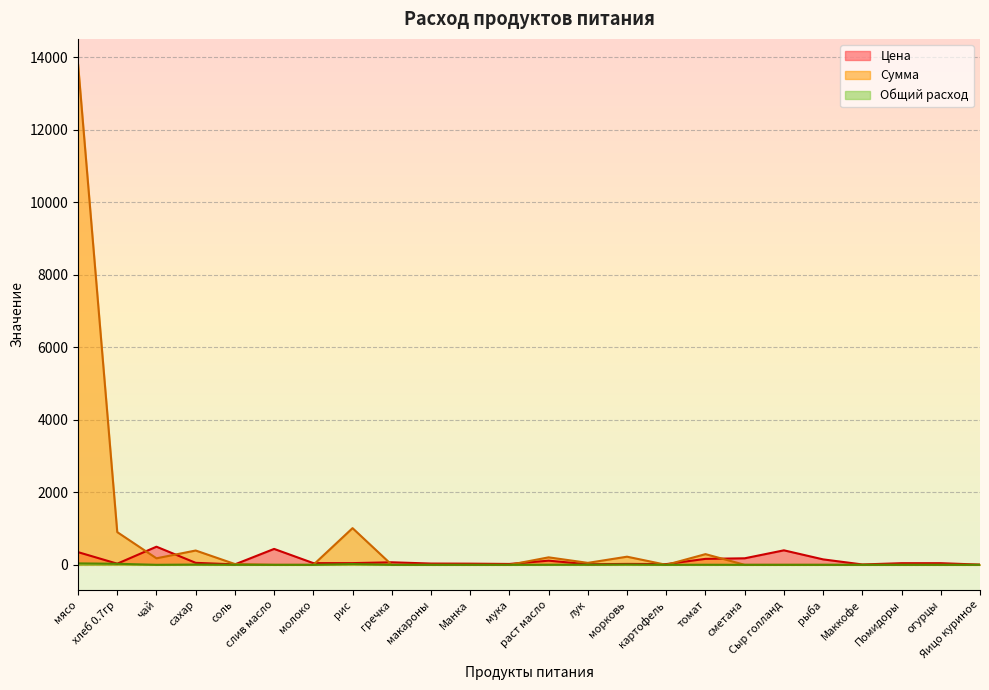

Reading left to right, what are all the values shown in this chart?

Цена: 350.0	31.4	500.0	55.0	12.0	438.9	47.0	47.0	70.0	35.0	32.0	24.0	115.0	15.0	25.0	20.0	164.3	180.0	400.0	150.0	10.0	45.0	45.0	5.5
Сумма: 13821.5	902.7	179.5	394.9	21.5	0.0	0.0	1012.4	0.0	0.0	0.0	0.0	206.4	53.9	224.4	0.0	294.9	0.0	0.0	0.0	0.0	0.0	0.0	0.0
Общий расход: 39.5	28.7	0.4	7.2	1.8	0.0	0.0	21.5	0.0	0.0	0.0	0.0	1.8	3.6	9.0	0.0	1.8	0.0	0.0	0.0	0.0	0.0	0.0	0.0